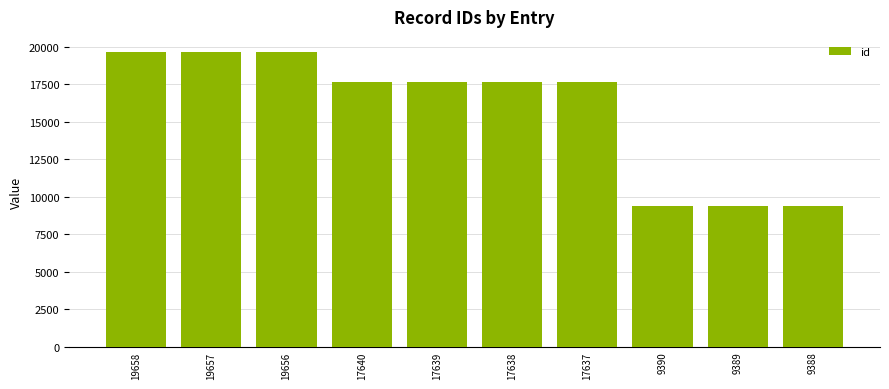

What is the change in value from 17640 to 17637?

-3